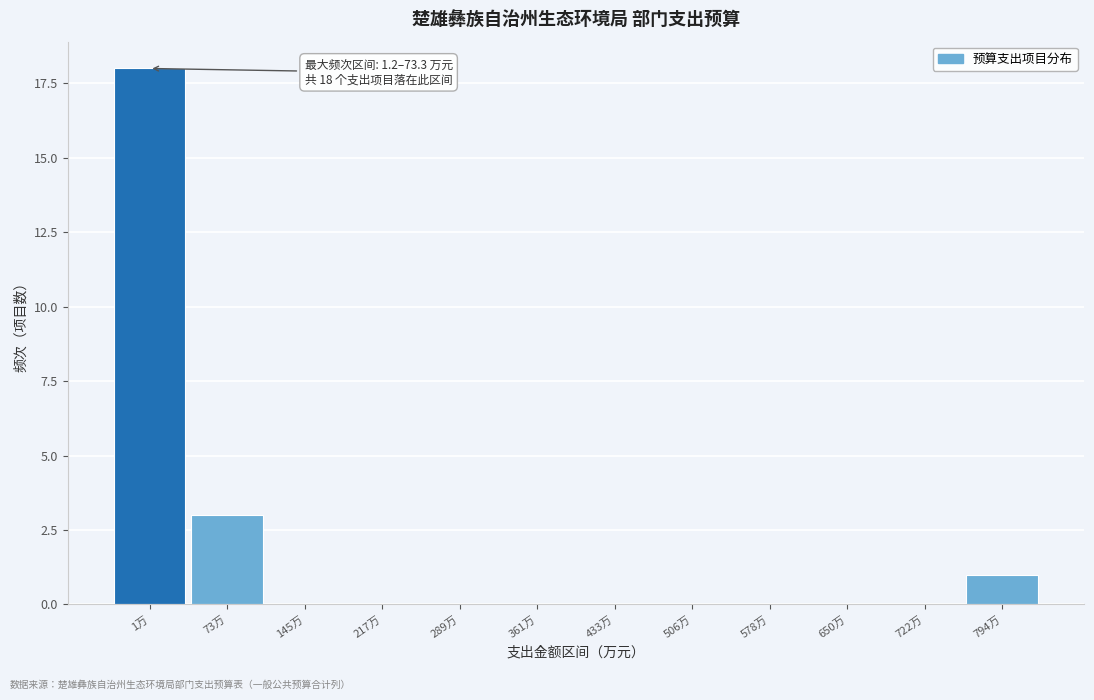

Reading right to left, extract all data points from this chart.

794万=1	722万=0	650万=0	578万=0	506万=0	433万=0	361万=0	289万=0	217万=0	145万=0	73万=3	1万=18